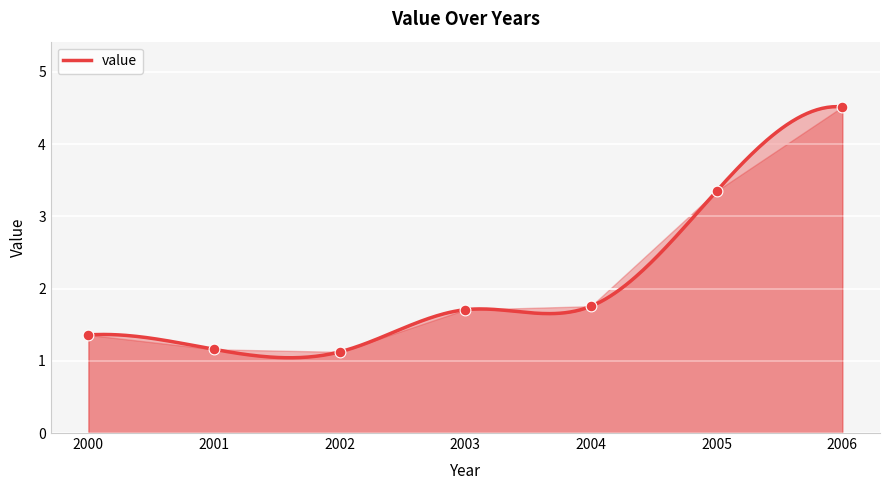

What is the change in value from 2001 to 2003?

+0.5